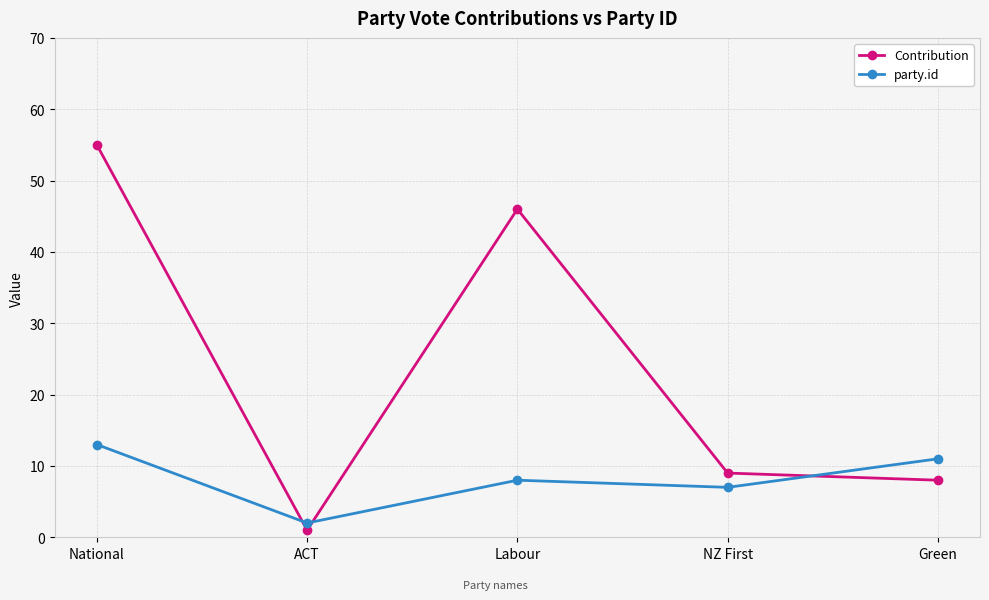

How many intersections are there between party.id and Contribution?

3